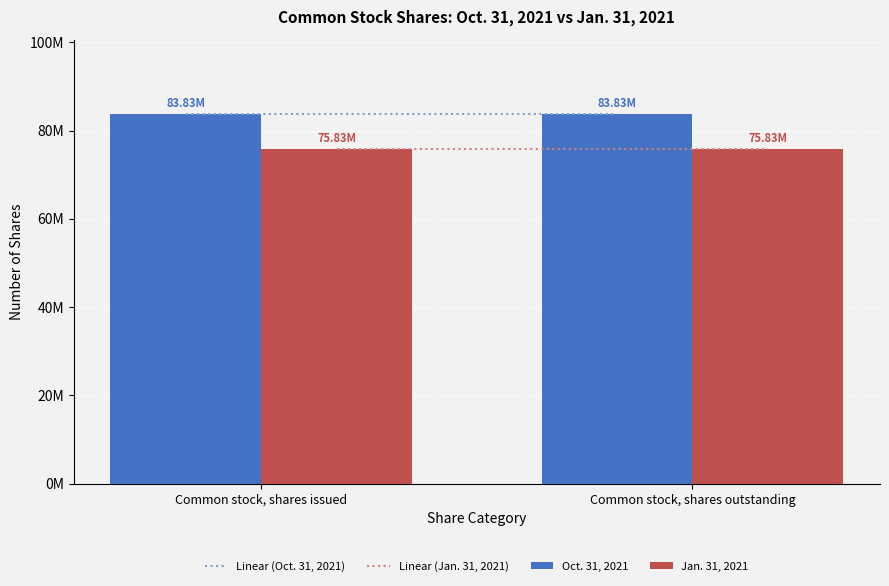

Does the chart contain stacked bars?

No